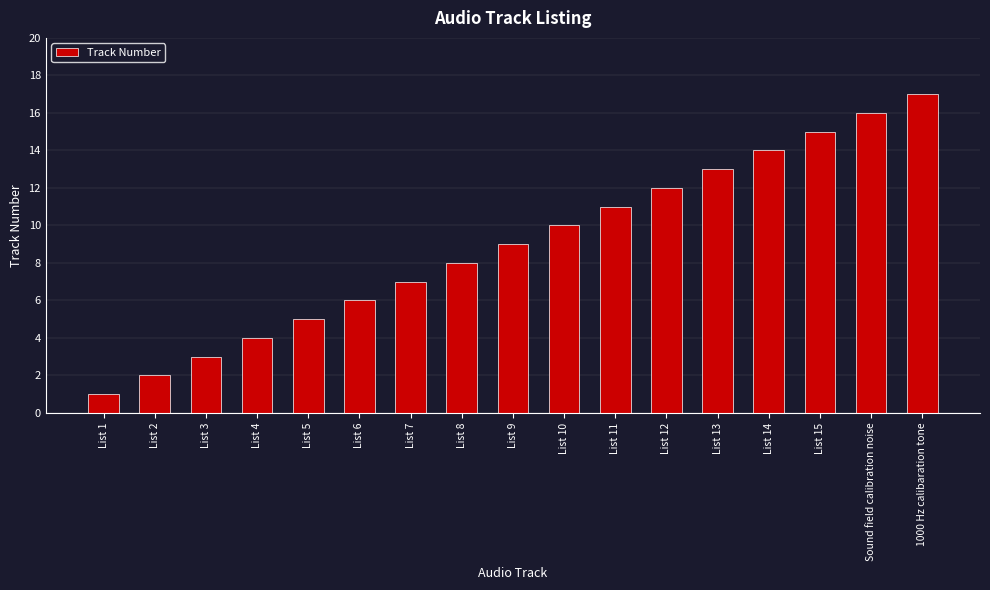

Approximately how many times larger is the value at List 12 compared to List 10?

1.2